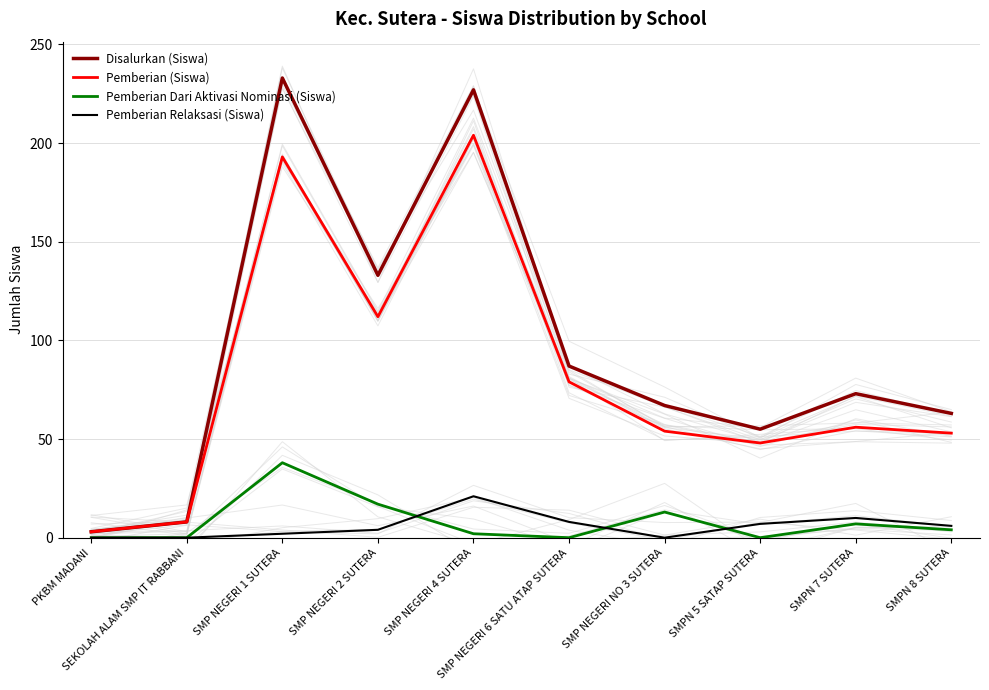

What is the difference between the maximum and minimum values in the Pemberian (Siswa) series?

201